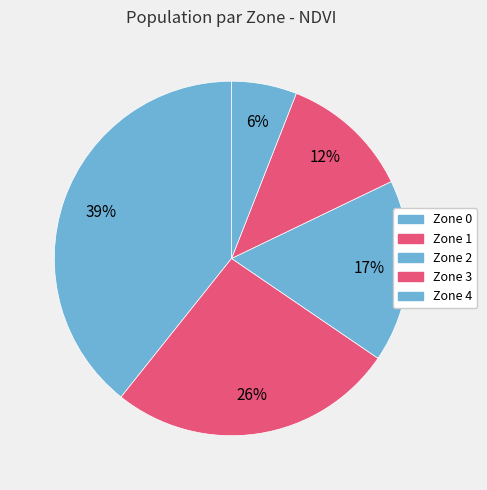

To the nearest percent, what is the difference between the largest and smallest slice percentages?

33%